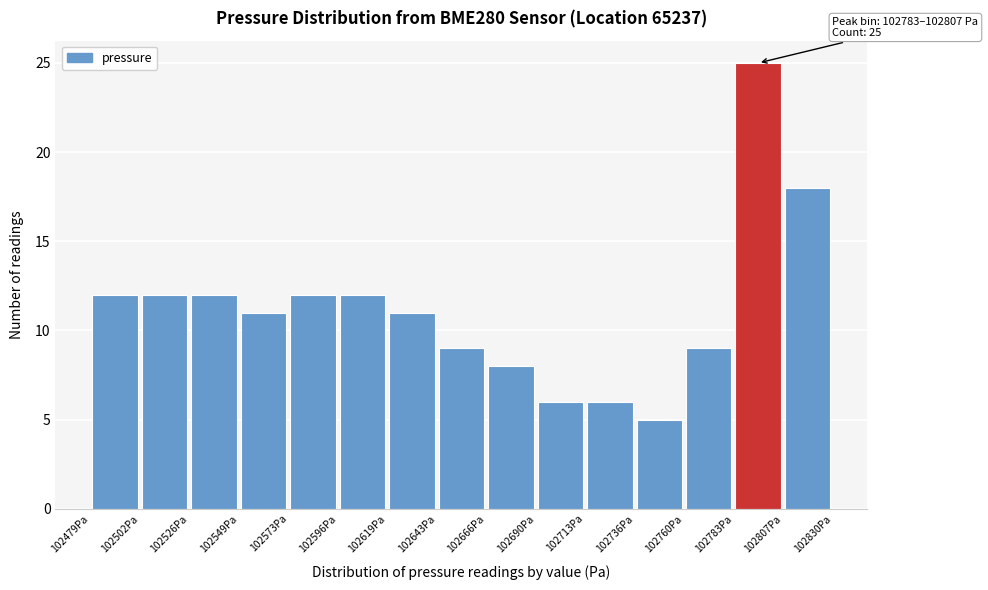

Which range on the x-axis has the tallest bar?

102785 to 102805